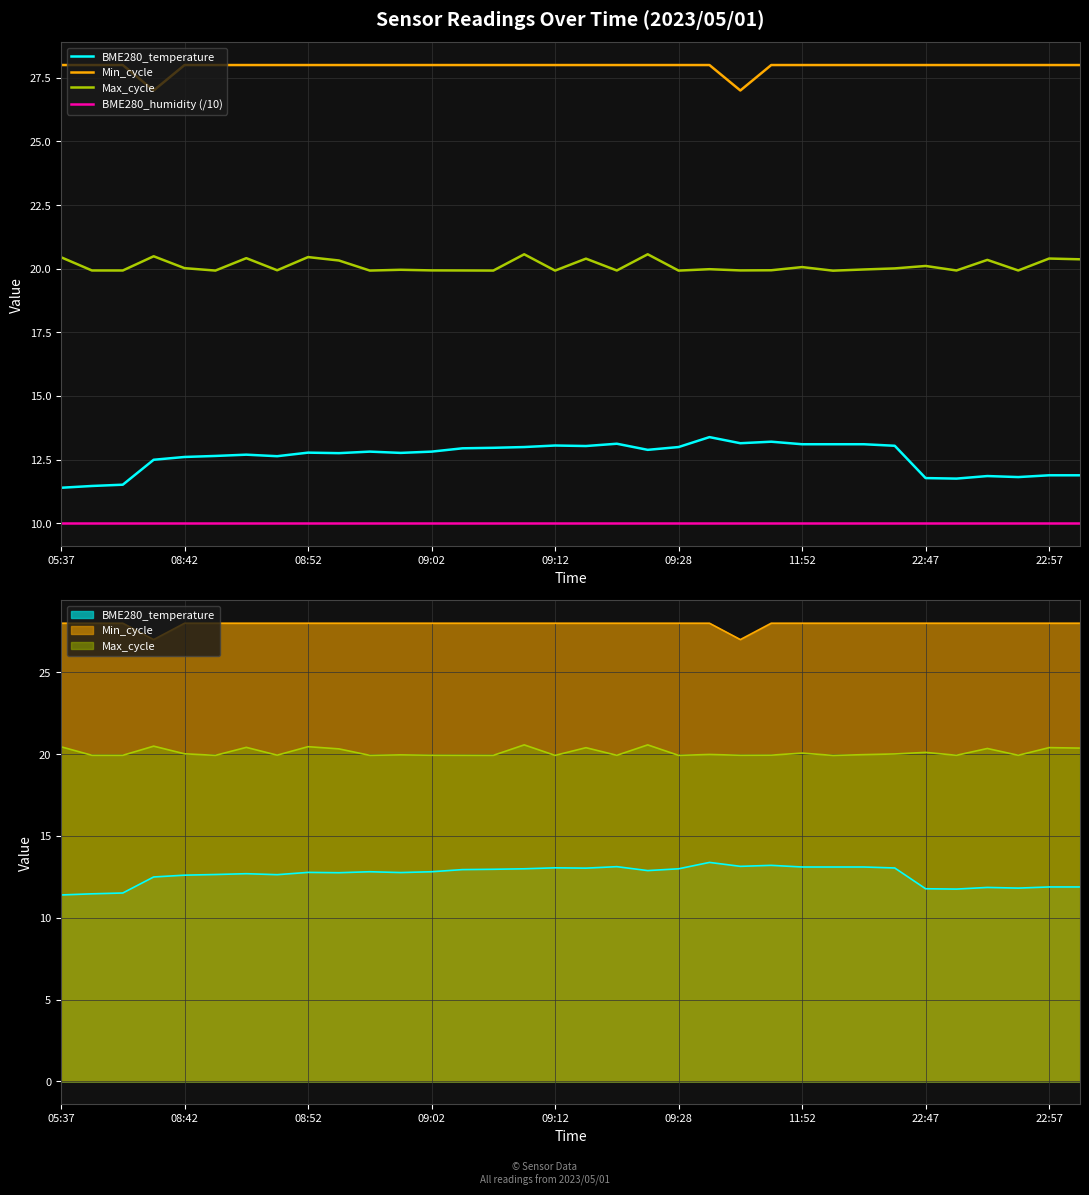

Is it true that Min_cycle equals 28.0 at 19?

True